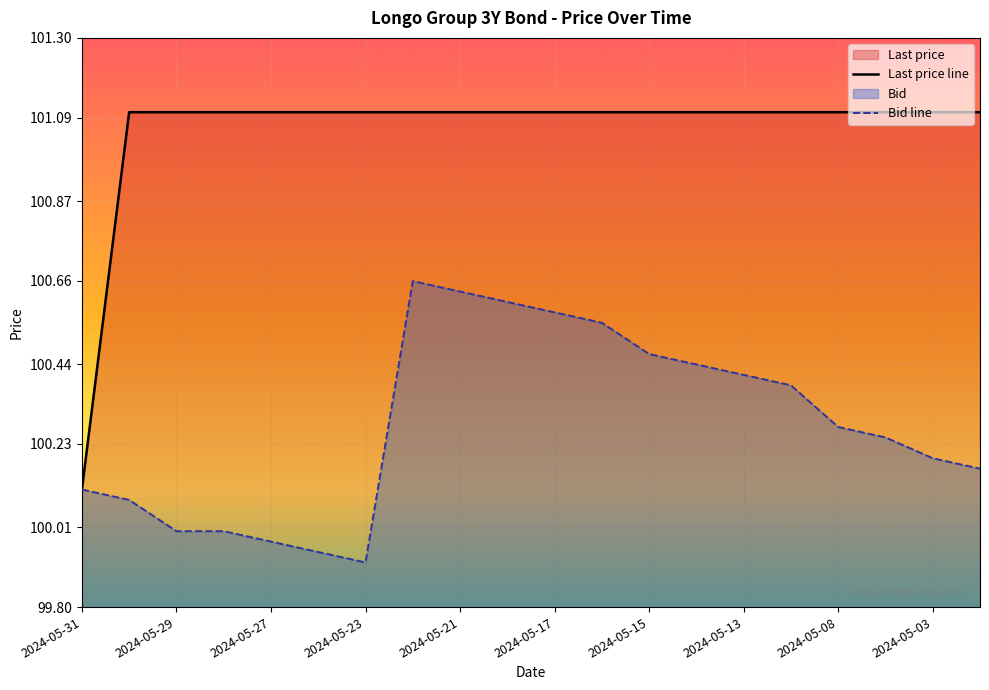

The Last price line series shows 101.1 at 2024-05-08. True or false?

True